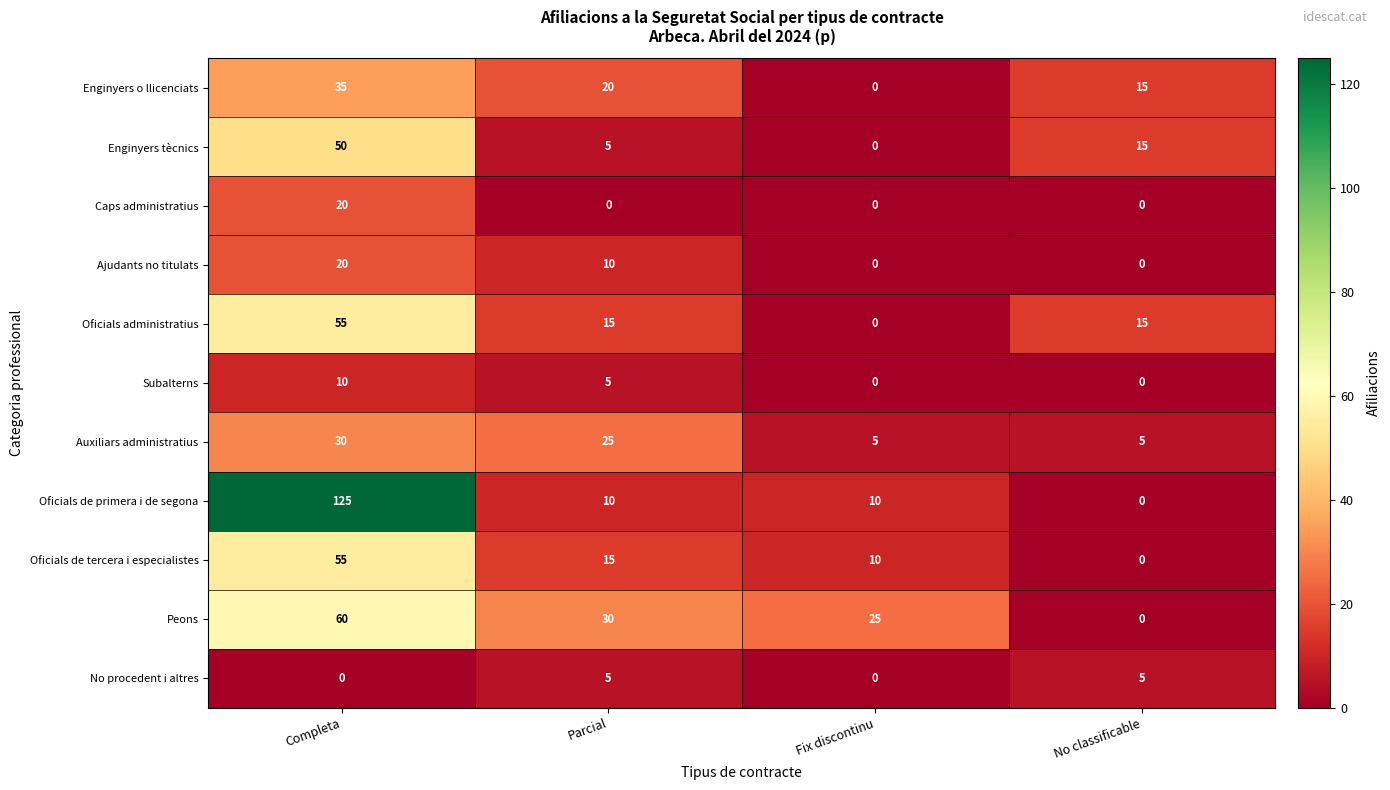

Which label corresponds to the largest value in the chart?

Completa